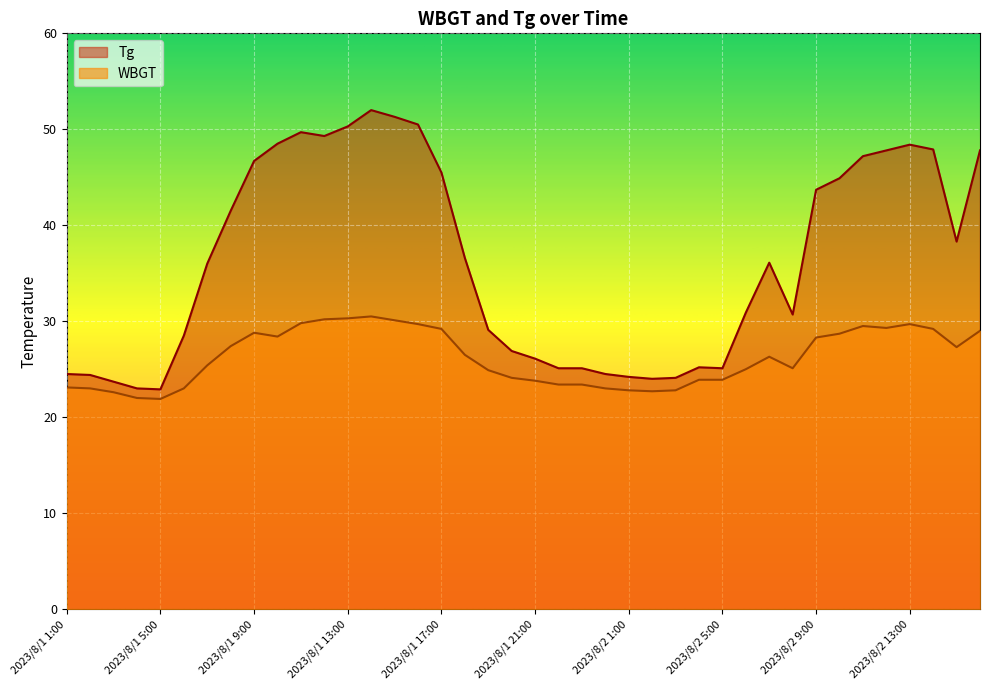

Reading right to left, extract all data points from this chart.

WBGT: 29.0	27.3	29.2	29.7	29.3	29.5	28.7	28.3	25.1	26.3	25.0	23.9	23.9	22.8	22.7	22.8	23.0	23.4	23.4	23.8	24.1	24.9	26.5	29.2	29.7	30.1	30.5	30.3	30.2	29.8	28.4	28.8	27.4	25.4	23.0	21.9	22.0	22.6	23.0	23.1
Tg: 47.8	38.3	47.9	48.4	47.8	47.2	44.9	43.7	30.7	36.1	30.9	25.1	25.2	24.1	24.0	24.2	24.5	25.1	25.1	26.1	26.9	29.1	36.6	45.5	50.5	51.3	52.0	50.3	49.3	49.7	48.5	46.7	41.5	36.0	28.5	22.9	23.0	23.7	24.4	24.5